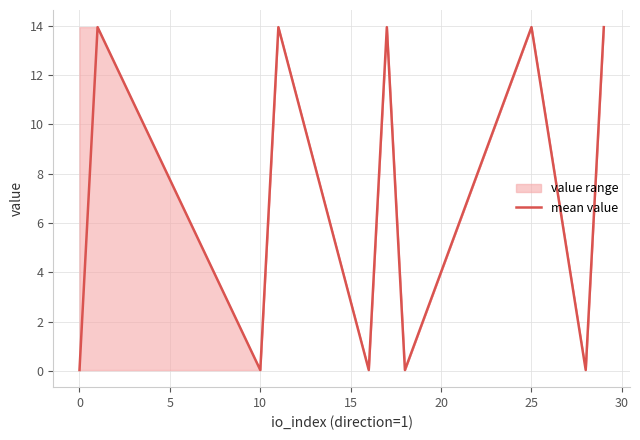

Is this an area chart (filled region under the line)?

No